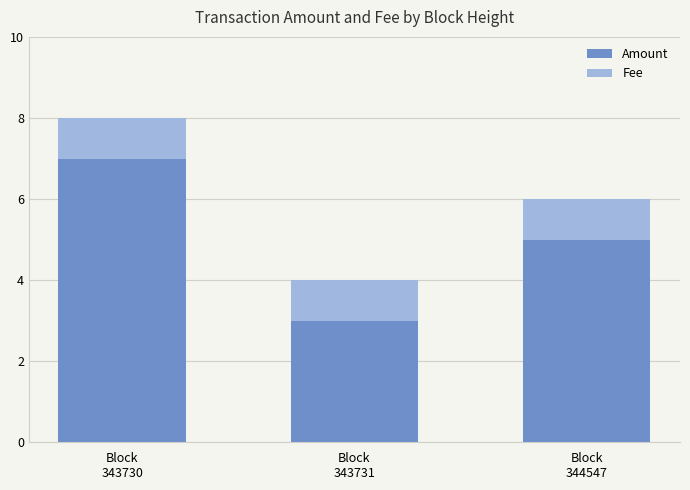

What is the lowest value of the Amount series?

3